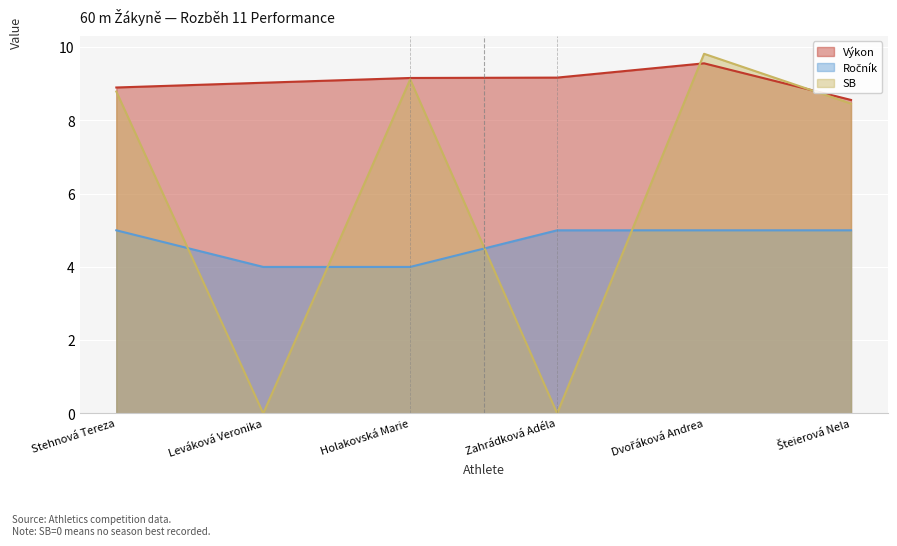

True or false: Ročník and Výkon cross at least once.

False